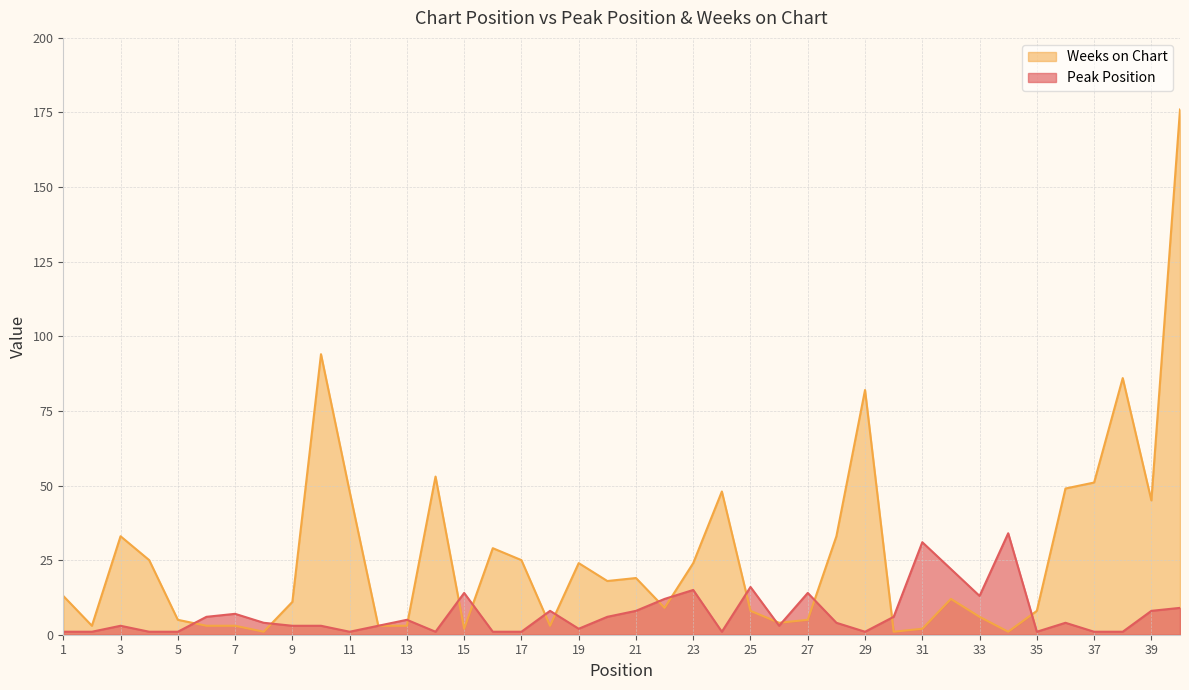

What is the difference between the Weeks on Chart values at 32 and 11?

36